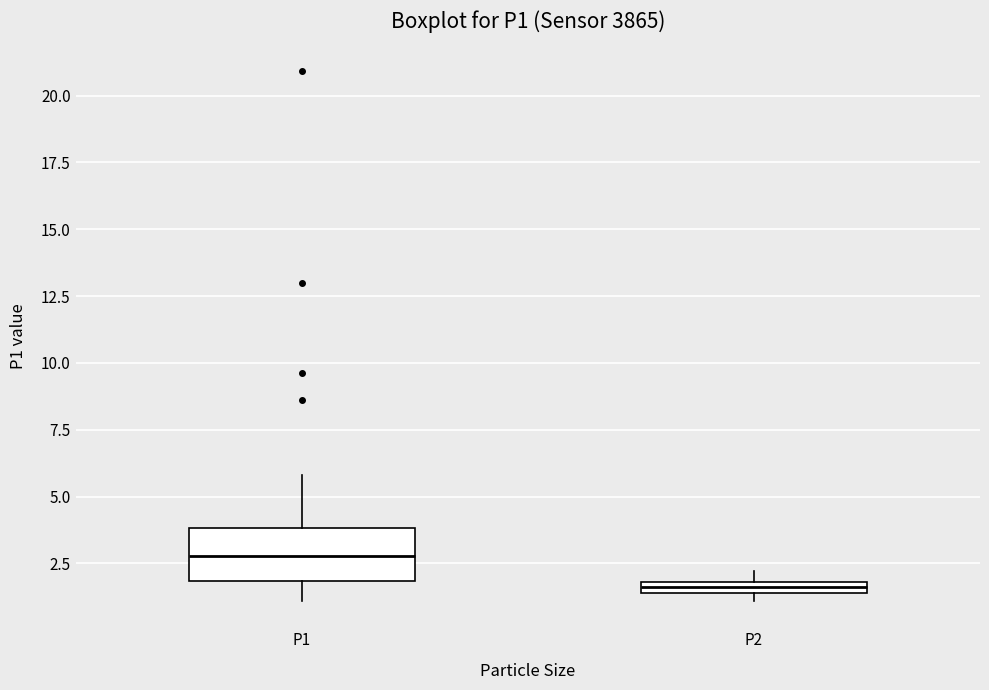

Where is the lower edge of the box for P2 on the y-axis? The values are not printed on the chart, so give them approximately, as read against the axis.

1.5